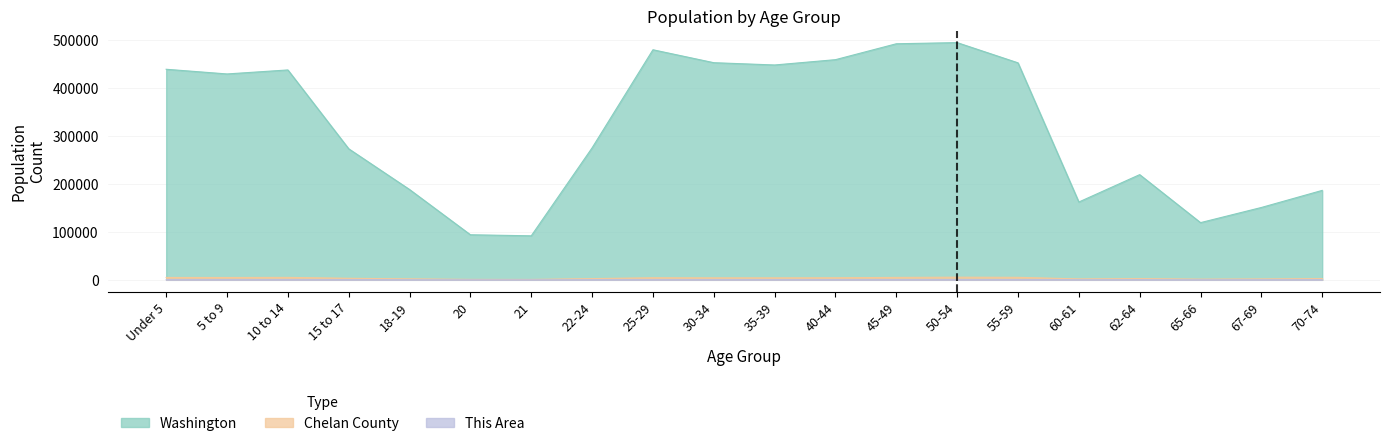

Which series has the largest total across all categories?

Washington